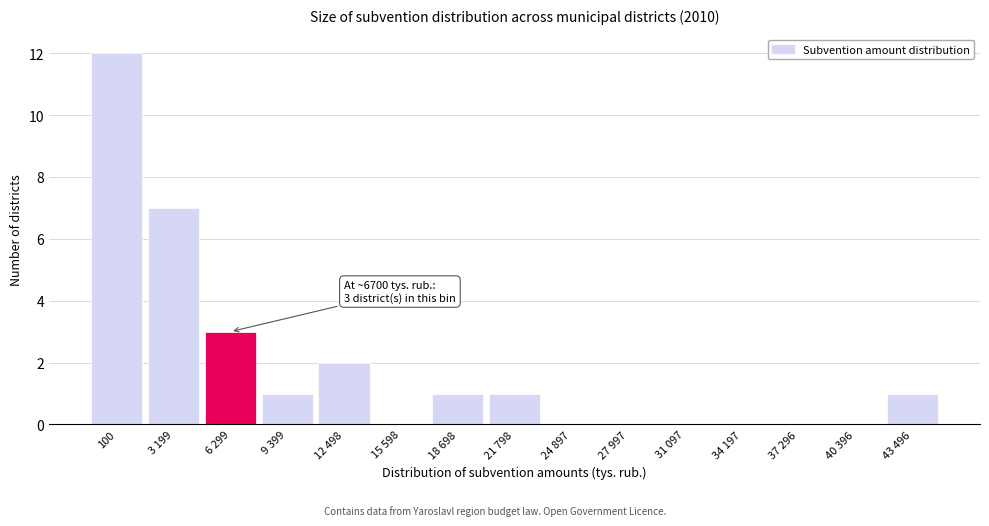

Reading left to right, what are all the values shown in this chart?

100=12	3 199=7	6 299=3	9 399=1	12 498=2	15 598=0	18 698=1	21 798=1	24 897=0	27 997=0	31 097=0	34 197=0	37 296=0	40 396=0	43 496=1